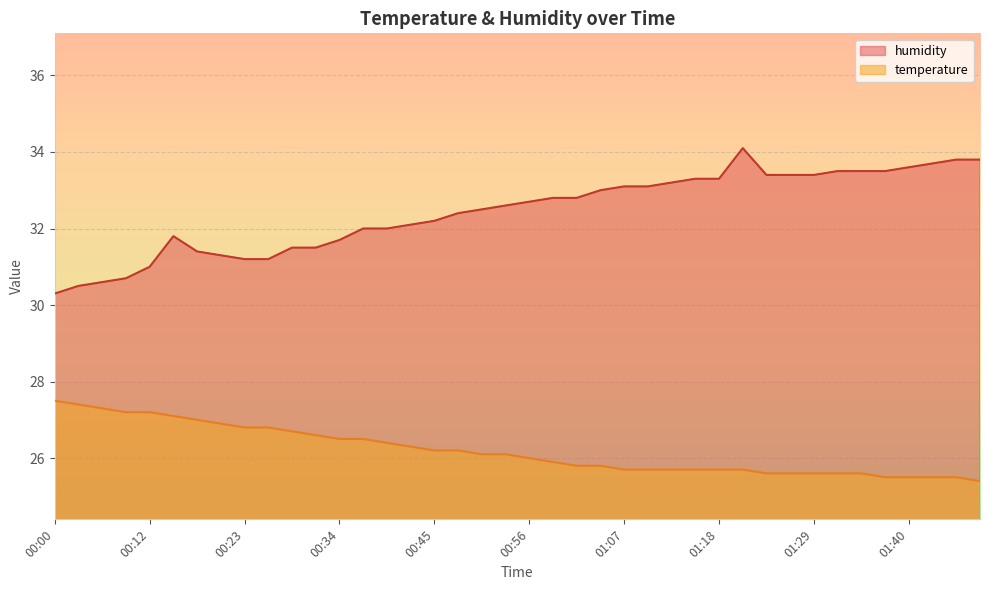

What is the difference between the maximum and minimum values in the temperature series?

2.1